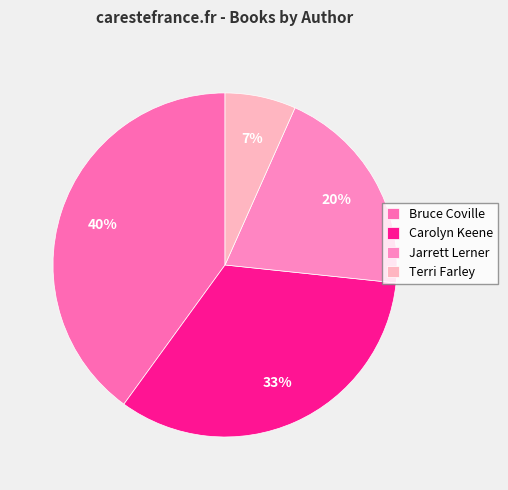

Combined, do Carolyn Keene and Bruce Coville account for over 50%?

Yes